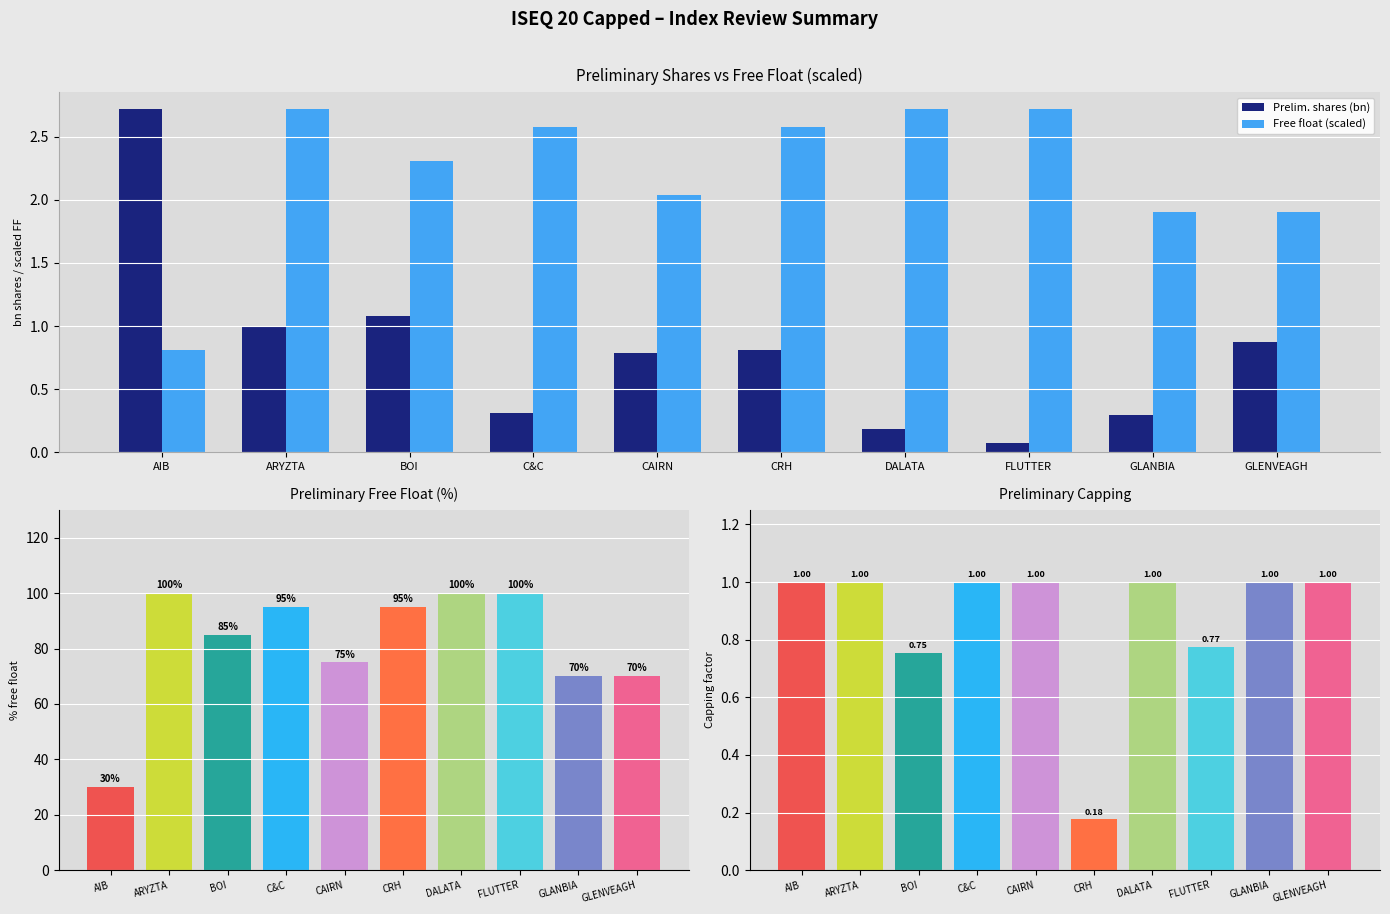

The Prelim. shares (bn) series shows 1.1 at BOI. True or false?

True